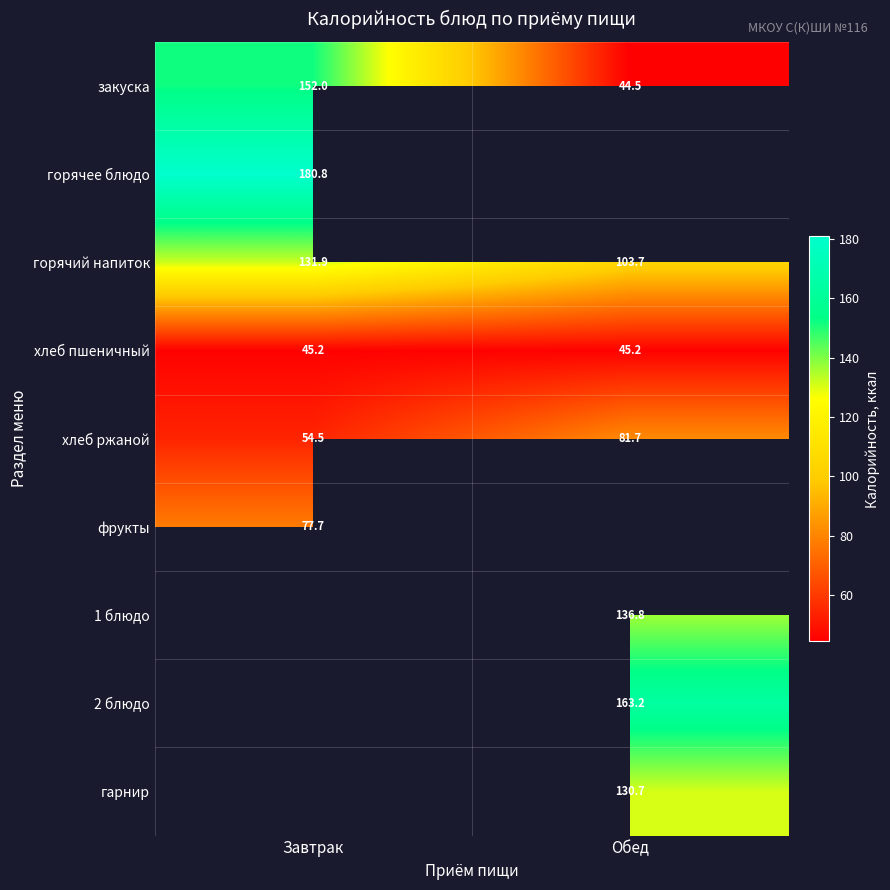

At which category does the chart reach its minimum across all series?

Обед